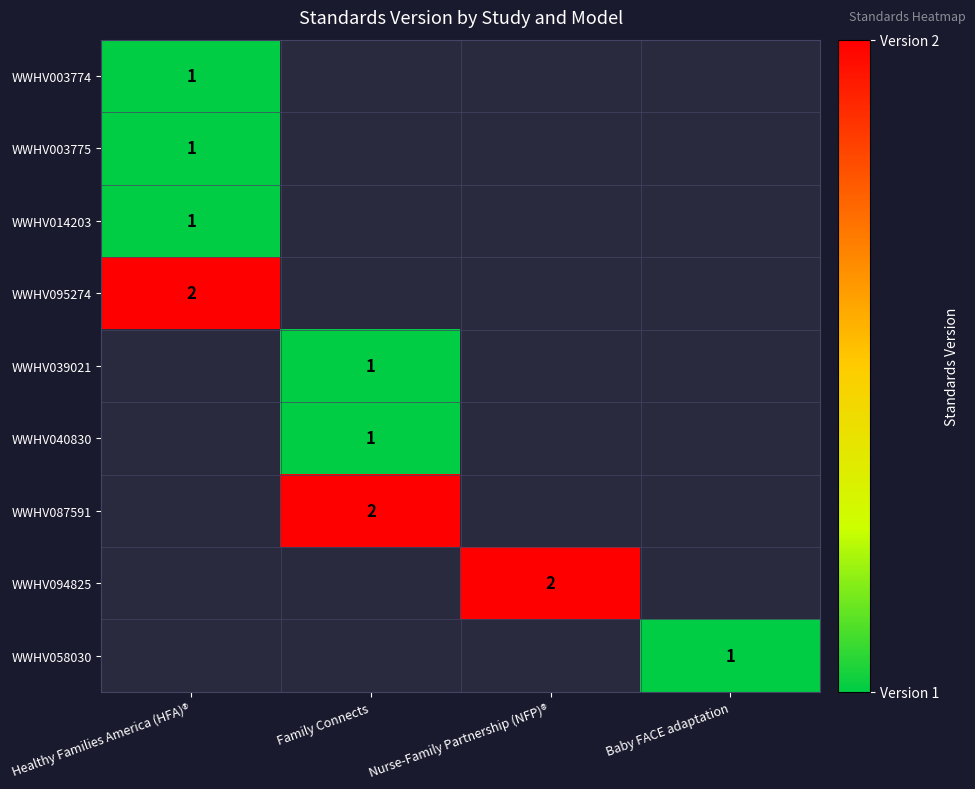

Which category has the highest value across all series?

Healthy Families America (HFA)®